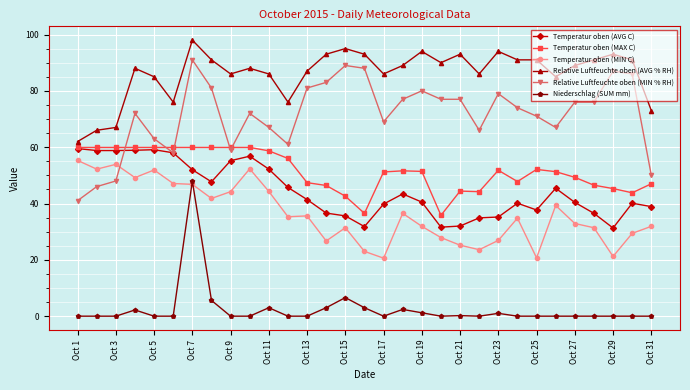

What is the minimum value for Temperatur oben (MIN C)?

20.6